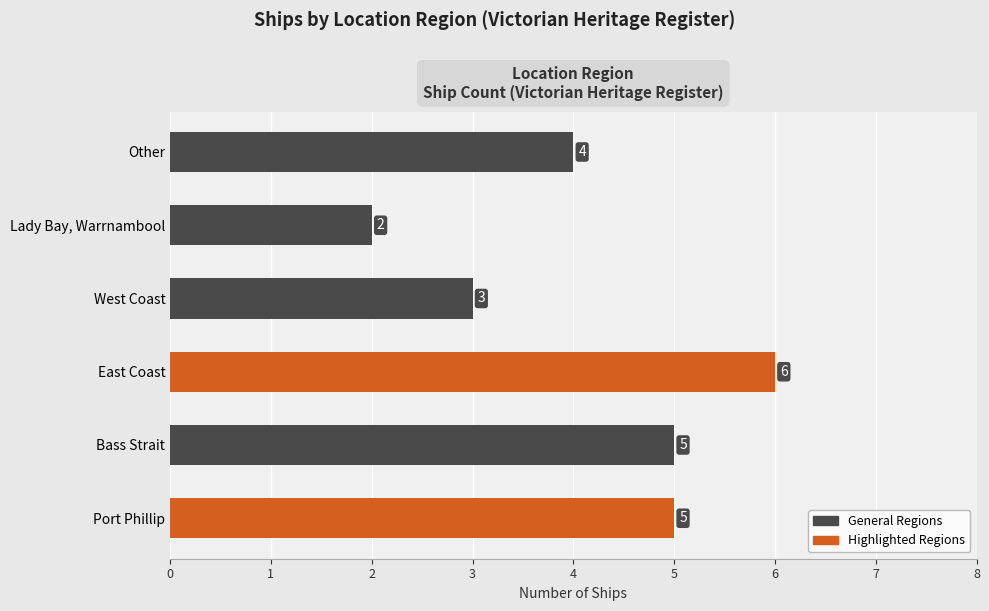

What is the maximum value shown in the chart?

6